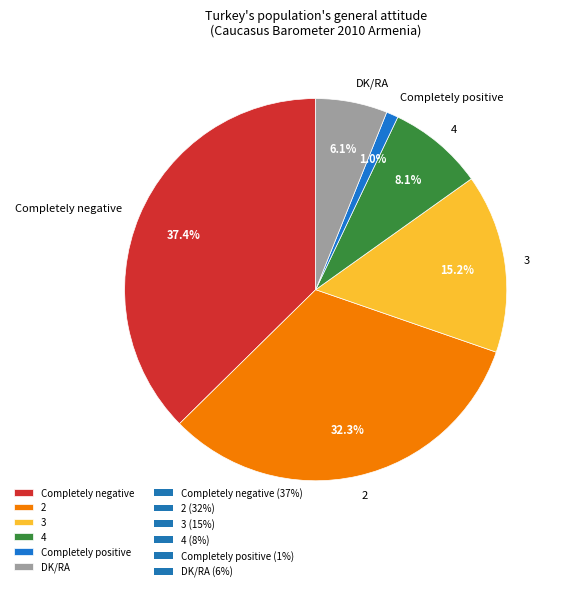

To the nearest percent, what percentage of the pie is DK/RA?

6%